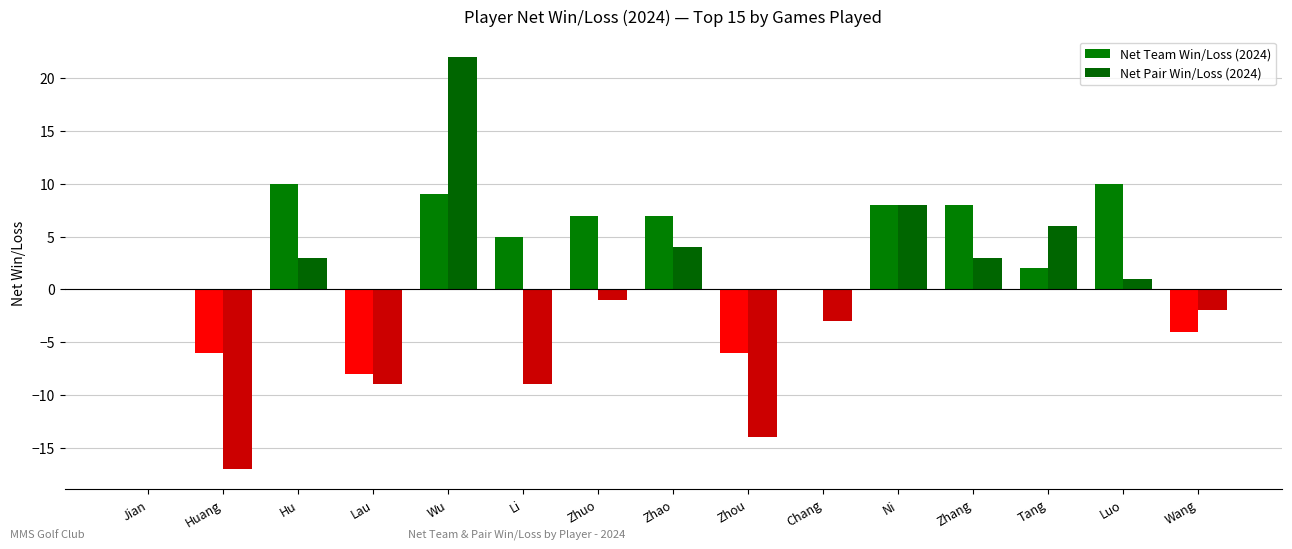

Reading left to right, transcribe all the data shown in this chart.

Net Team Win/Loss (2024): 0	-6	10	-8	9	5	7	7	-6	0	8	8	2	10	-4
Net Pair Win/Loss (2024): 0	-17	3	-9	22	-9	-1	4	-14	-3	8	3	6	1	-2